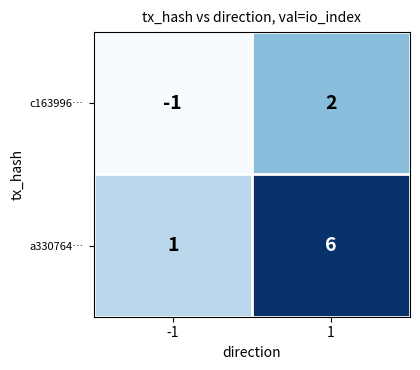

The value of a330764… at 1 is 4. True or false?

False